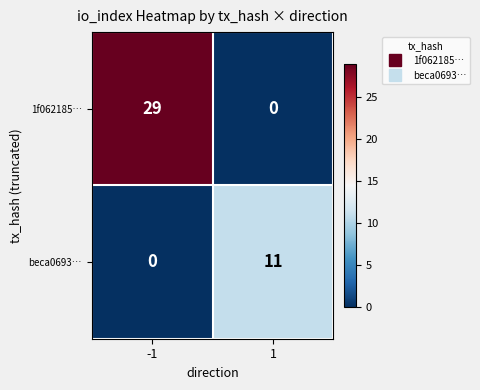

Which series has the largest total across all categories?

1f062185…